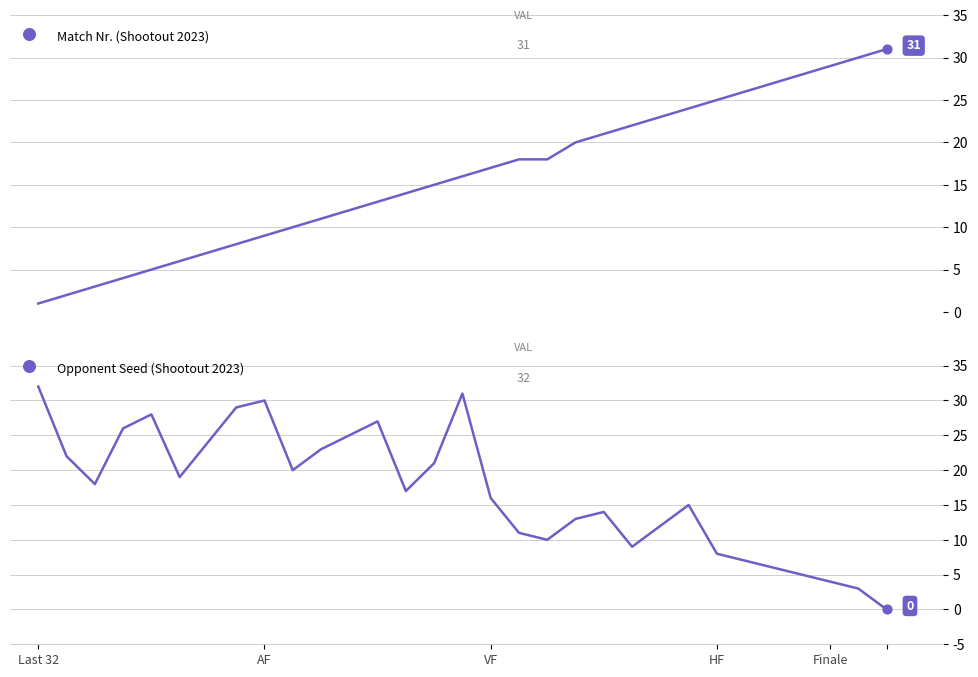

At which category is the sum across all series the highest?

15